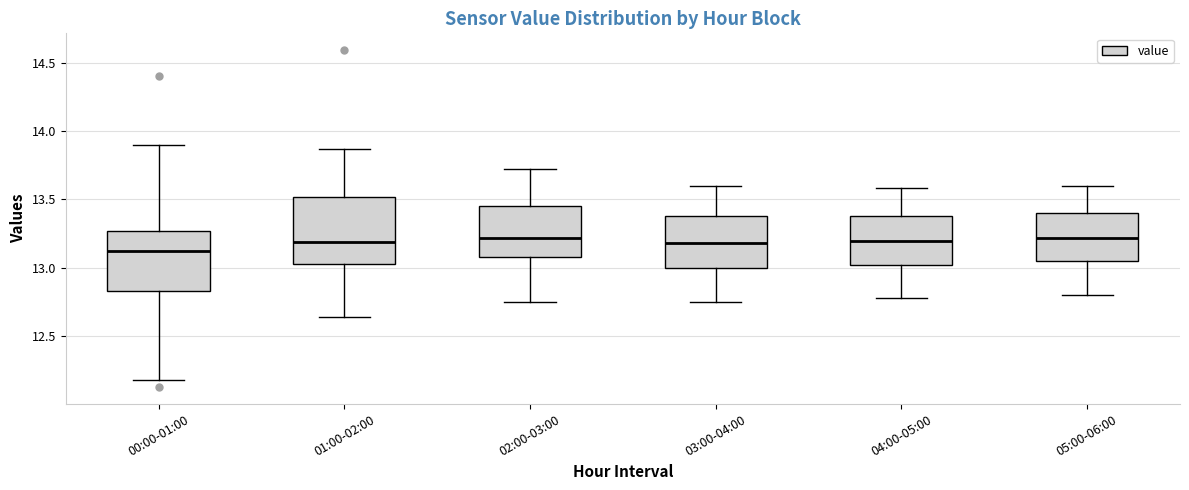

Reading left to right, transcribe this box plot: for each box, give where its median line is, the range the box spans, and where its two whiskers end, as read against the y-axis. The values are not printed on the chart, so give them approximately, as read against the axis.

00:00-01:00: median 13.10, box 12.85 to 13.25, whiskers 12.20 to 13.90
01:00-02:00: median 13.20, box 13.05 to 13.50, whiskers 12.65 to 13.85
02:00-03:00: median 13.20, box 13.10 to 13.45, whiskers 12.75 to 13.70
03:00-04:00: median 13.20, box 13.00 to 13.40, whiskers 12.75 to 13.60
04:00-05:00: median 13.20, box 13.00 to 13.40, whiskers 12.80 to 13.60
05:00-06:00: median 13.20, box 13.05 to 13.40, whiskers 12.80 to 13.60